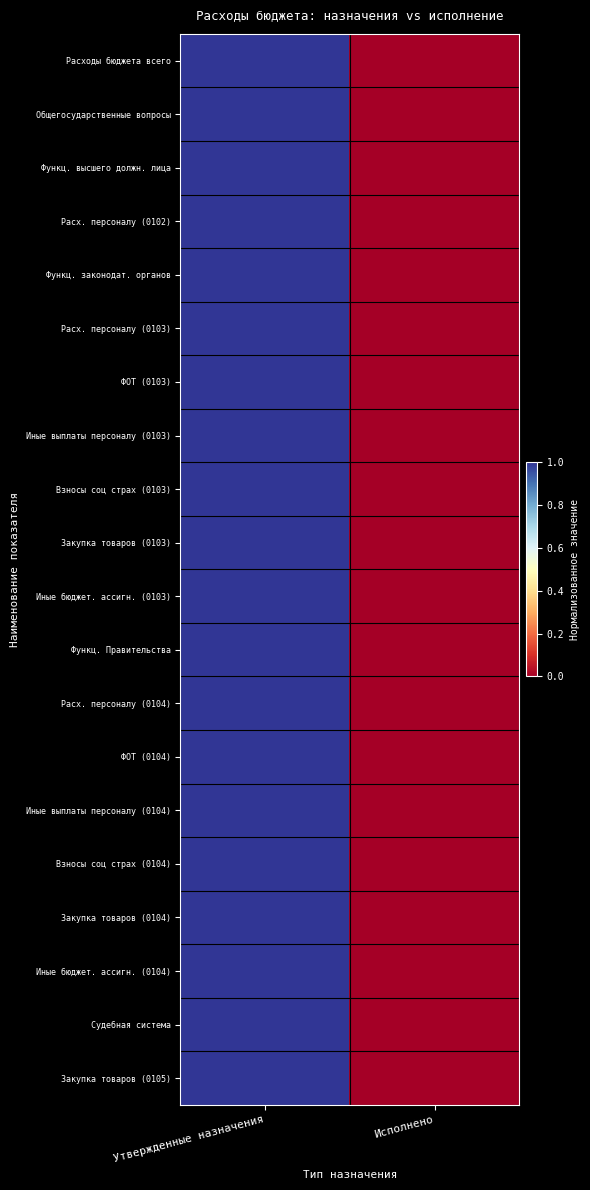

Reading left to right, transcribe all the data shown in this chart.

Расходы бюджета всего: Утвержденные назначения=1	Исполнено=0
Общегосударственные вопросы: Утвержденные назначения=1	Исполнено=0
Функц. высшего должн. лица: Утвержденные назначения=1	Исполнено=0
Расх. персоналу (0102): Утвержденные назначения=1	Исполнено=0
Функц. законодат. органов: Утвержденные назначения=1	Исполнено=0
Расх. персоналу (0103): Утвержденные назначения=1	Исполнено=0
ФОТ (0103): Утвержденные назначения=1	Исполнено=0
Иные выплаты персоналу (0103): Утвержденные назначения=1	Исполнено=0
Взносы соц страх (0103): Утвержденные назначения=1	Исполнено=0
Закупка товаров (0103): Утвержденные назначения=1	Исполнено=0
Иные бюджет. ассигн. (0103): Утвержденные назначения=1	Исполнено=0
Функц. Правительства: Утвержденные назначения=1	Исполнено=0
Расх. персоналу (0104): Утвержденные назначения=1	Исполнено=0
ФОТ (0104): Утвержденные назначения=1	Исполнено=0
Иные выплаты персоналу (0104): Утвержденные назначения=1	Исполнено=0
Взносы соц страх (0104): Утвержденные назначения=1	Исполнено=0
Закупка товаров (0104): Утвержденные назначения=1	Исполнено=0
Иные бюджет. ассигн. (0104): Утвержденные назначения=1	Исполнено=0
Судебная система: Утвержденные назначения=1	Исполнено=0
Закупка товаров (0105): Утвержденные назначения=1	Исполнено=0